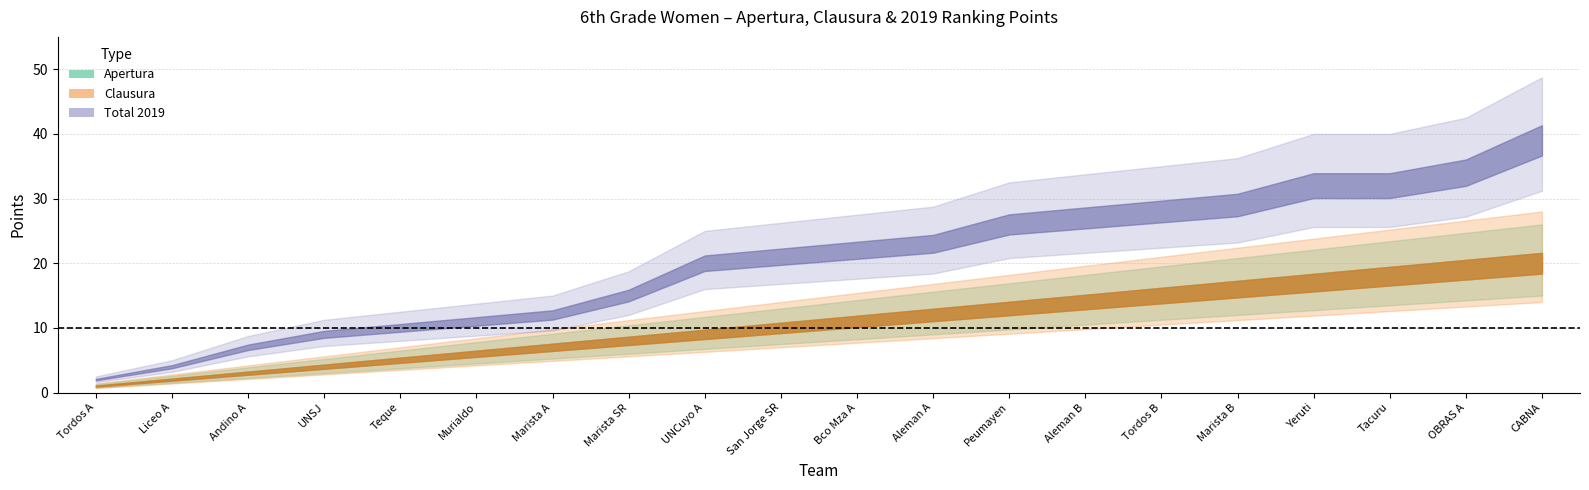

What is the value of the Total Points point at the 19th from the left?

34